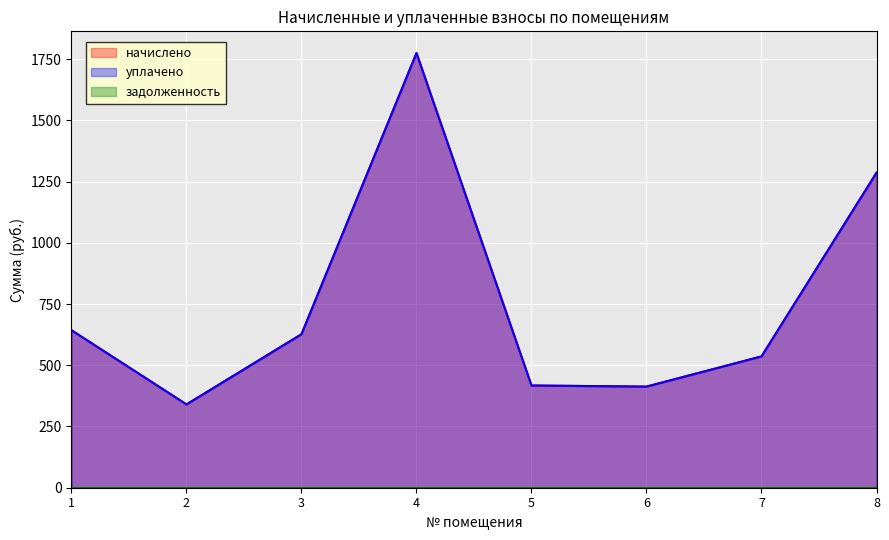

What value does the начислено series have at 8?

1286.0